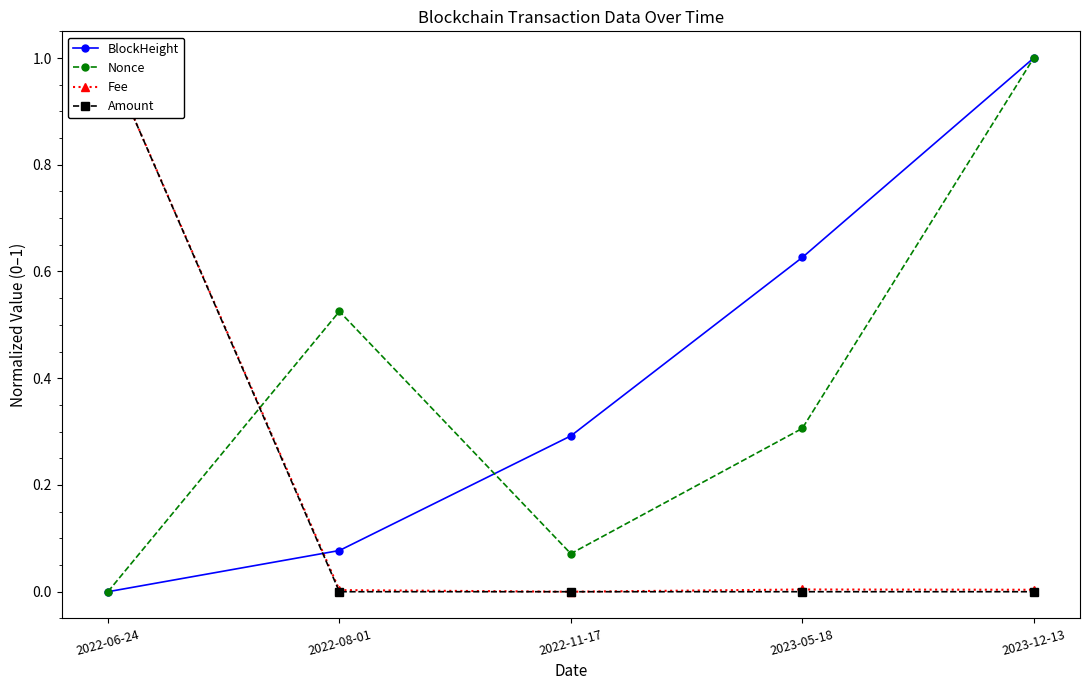

True or false: Fee has a value of 0.4 at 2022-11-17.

False